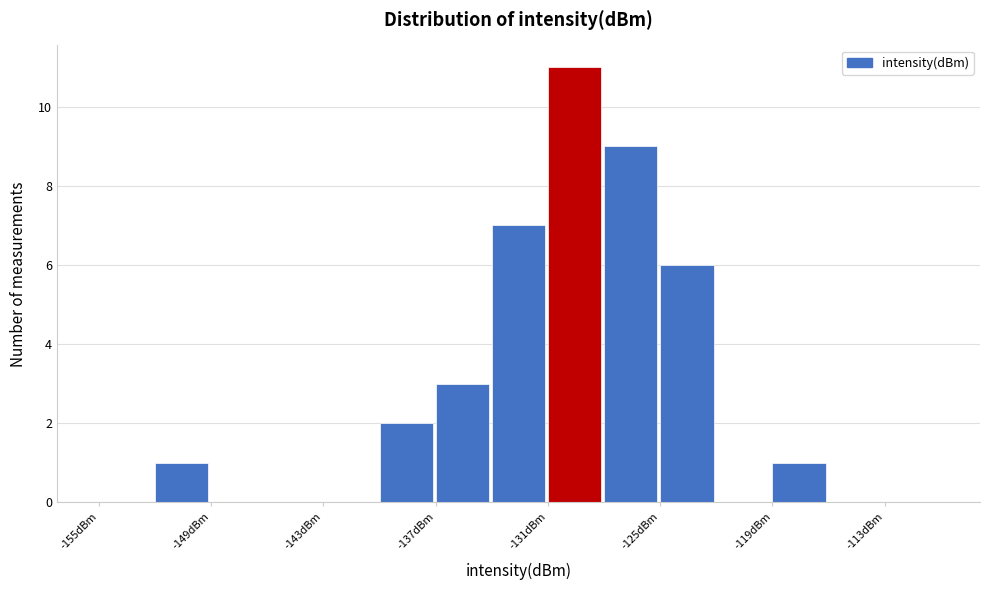

Read against the x-axis, roughly where is the centre of the tallest bar?

-130